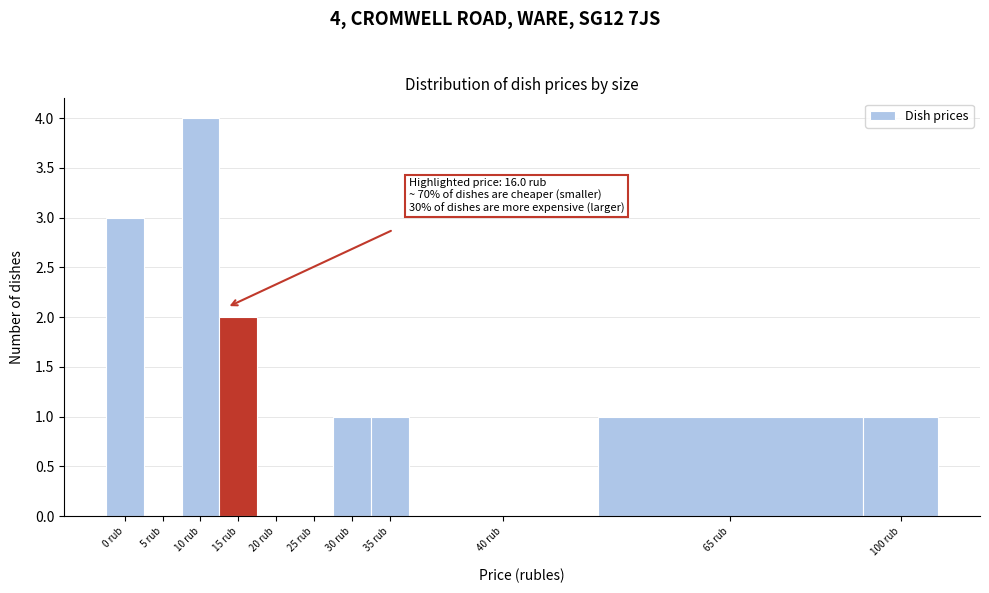

Reading left to right, what are all the values shown in this chart?

0 rub=3	5 rub=0	10 rub=4	15 rub=2	20 rub=0	25 rub=0	30 rub=1	35 rub=1	40 rub=0	65 rub=1	100 rub=1